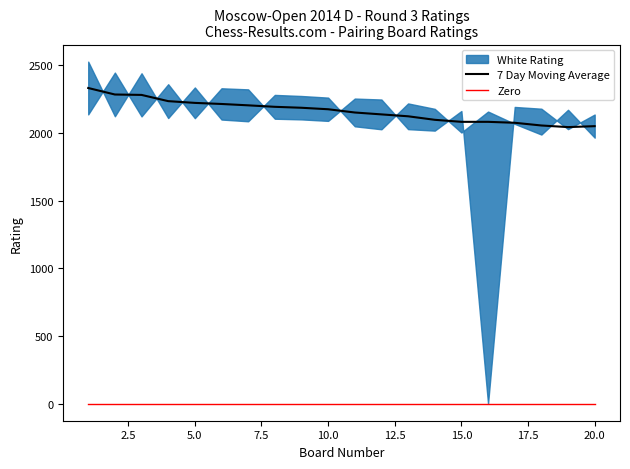

True or false: 7 Day Moving Average and Zero cross at least once.

False